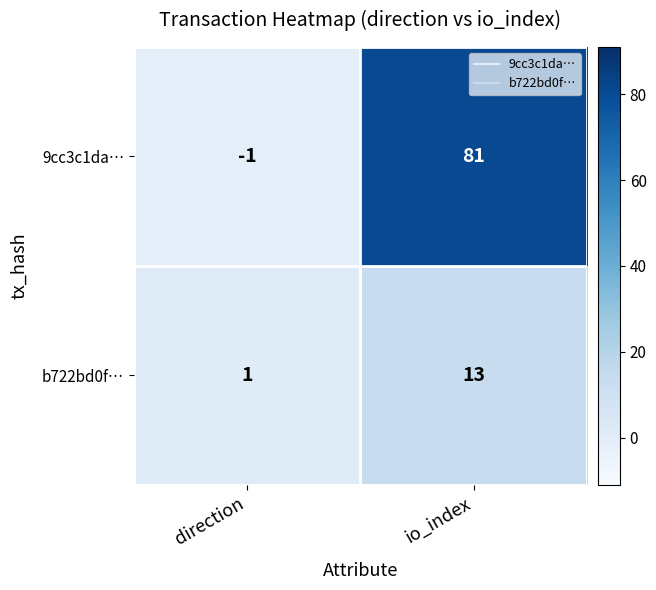

Reading left to right, what are all the values shown in this chart?

9cc3c1da…: direction=-1	io_index=81
b722bd0f…: direction=1	io_index=13